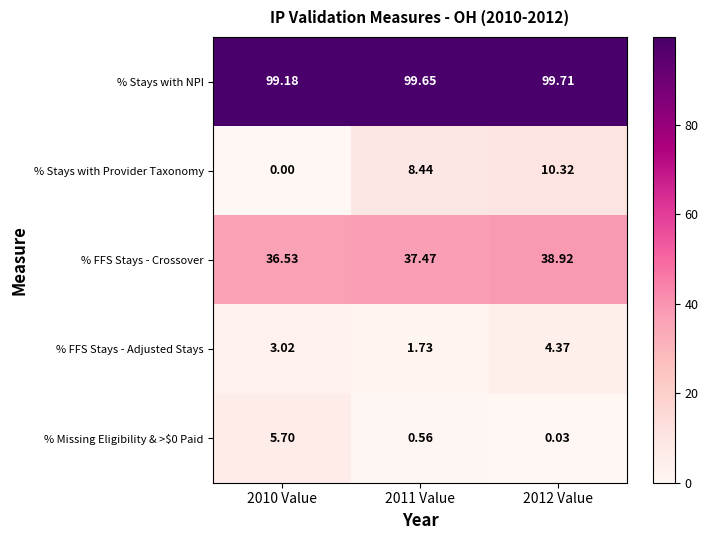

How many data points in % Stays with Provider Taxonomy are above 8?

2